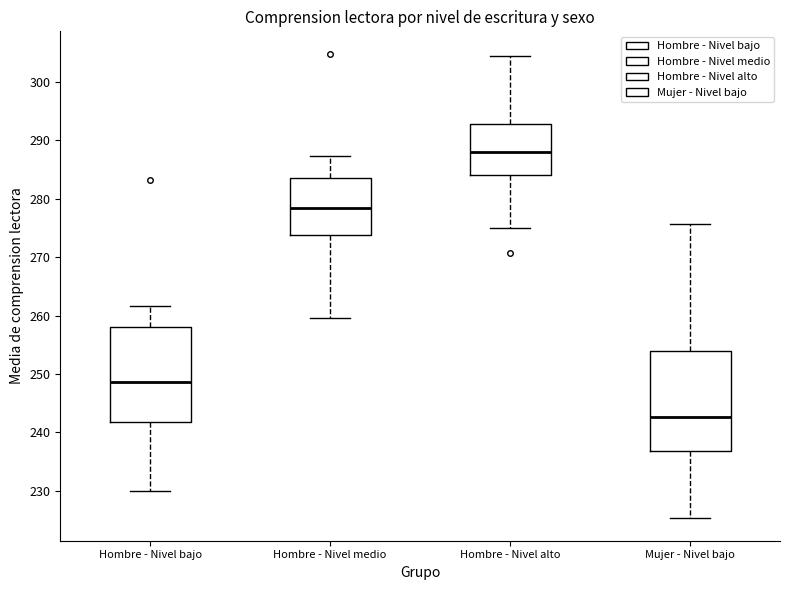

Reading left to right, read every box against the y-axis: the position of its median line, the range the box covers, and the ends of its whiskers. The values are not printed on the chart, so give them approximately, as read against the axis.

Hombre - Nivel bajo: median 249, box 242 to 258, whiskers 230 to 262
Hombre - Nivel medio: median 278, box 274 to 284, whiskers 260 to 287
Hombre - Nivel alto: median 288, box 284 to 293, whiskers 275 to 305
Mujer - Nivel bajo: median 243, box 237 to 254, whiskers 225 to 276